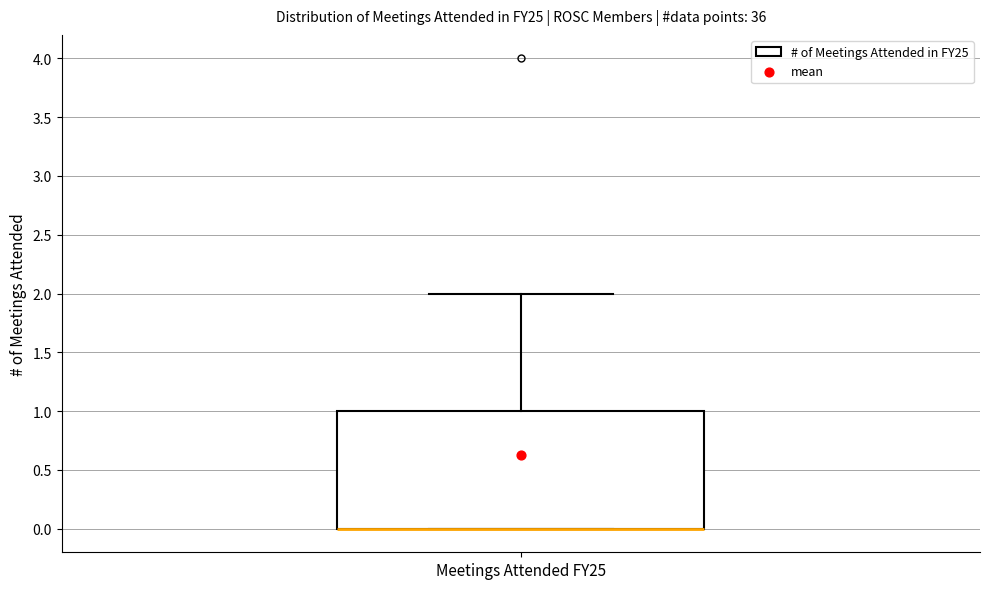

Transcribe this box plot: give where the median line is, the range the box spans, and where the two whiskers end, as read against the y-axis. The values are not printed on the chart, so give them approximately, as read against the axis.

median 0 (drawn on the box's lower edge), box 0 to 1, whiskers 0 to 2